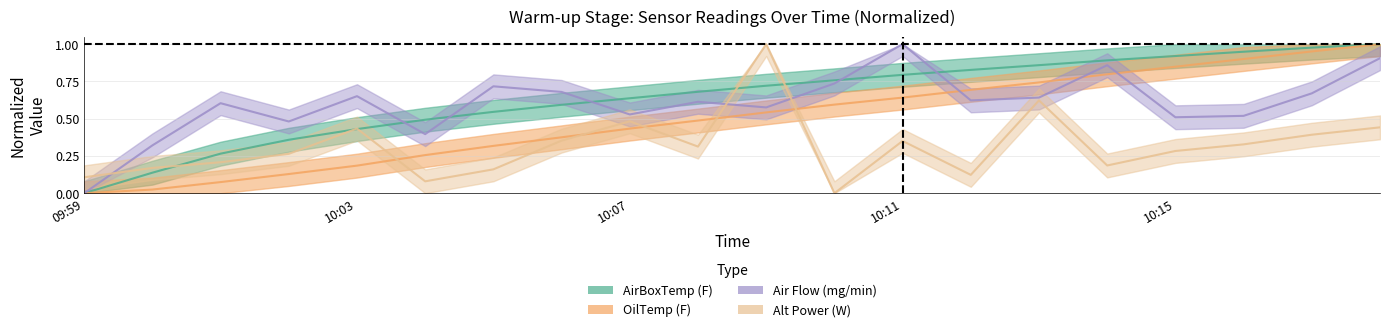

How many positive values does the OilTemp (F) series have?

19